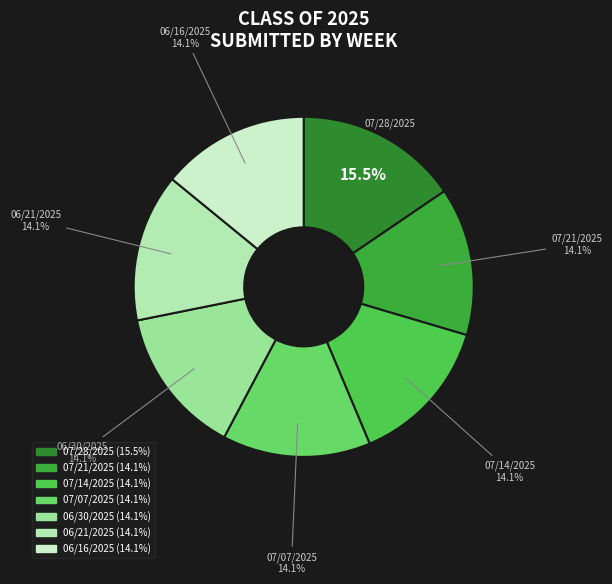

What is the ratio of the value at 06/16/2025 to the value at 07/21/2025?

1.0